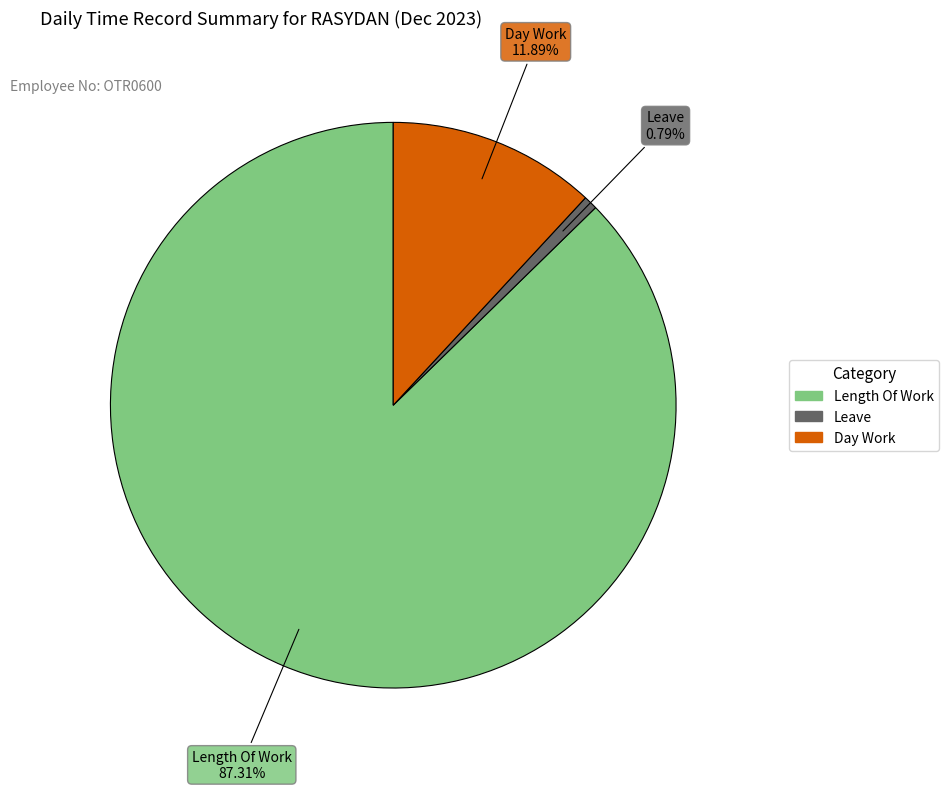

Does any single category account for the majority?

Yes